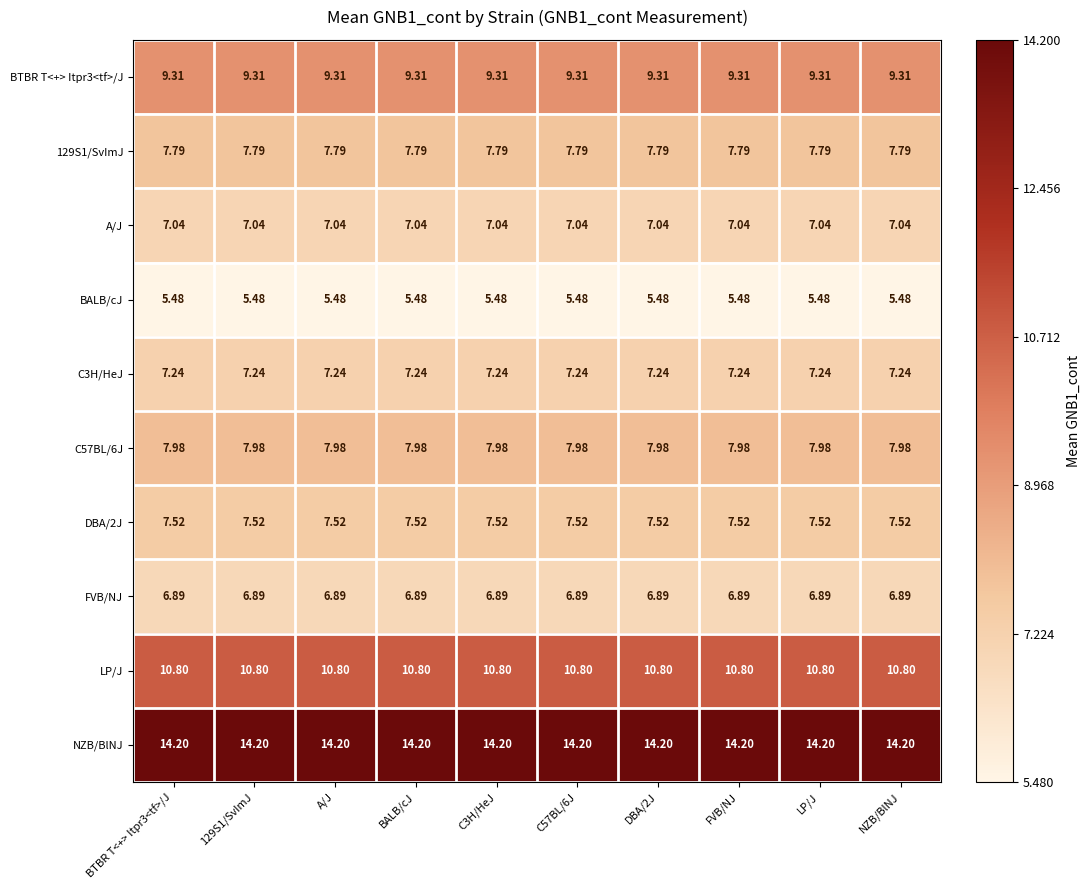

Which series has the largest total across all categories?

NZB/BlNJ